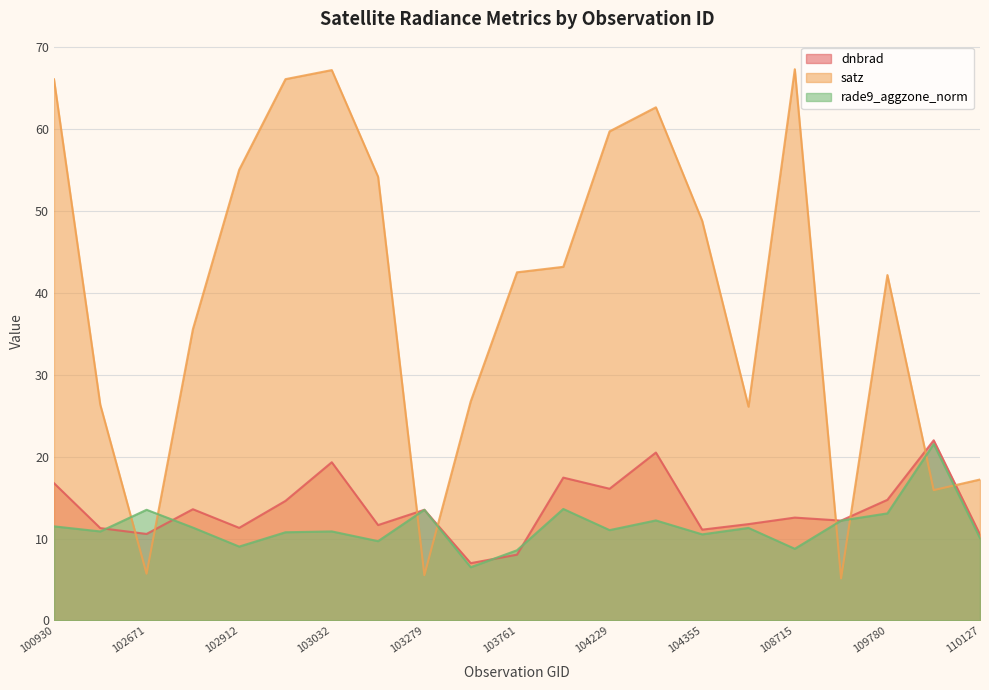

At which category is the sum across all series the highest?

103032